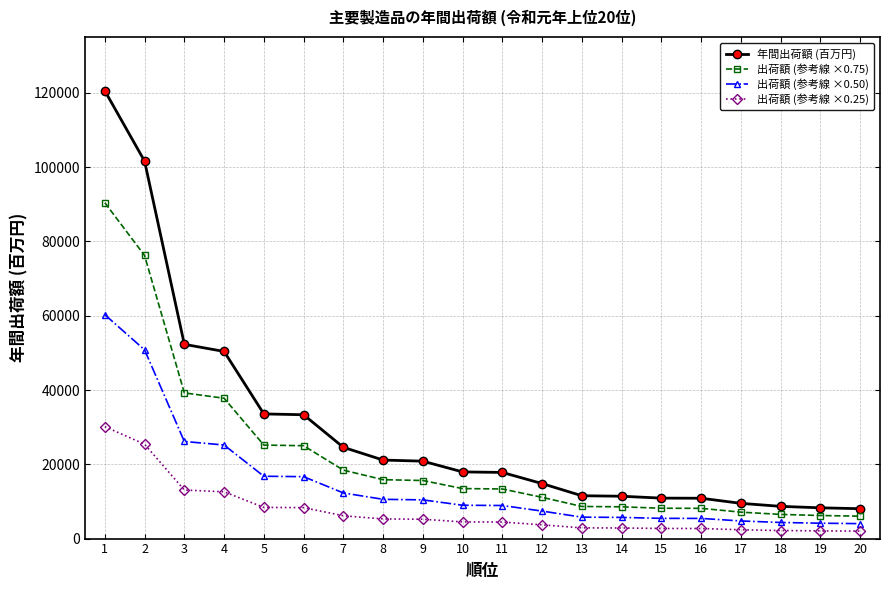

What is the maximum value shown in the chart?

120553.0